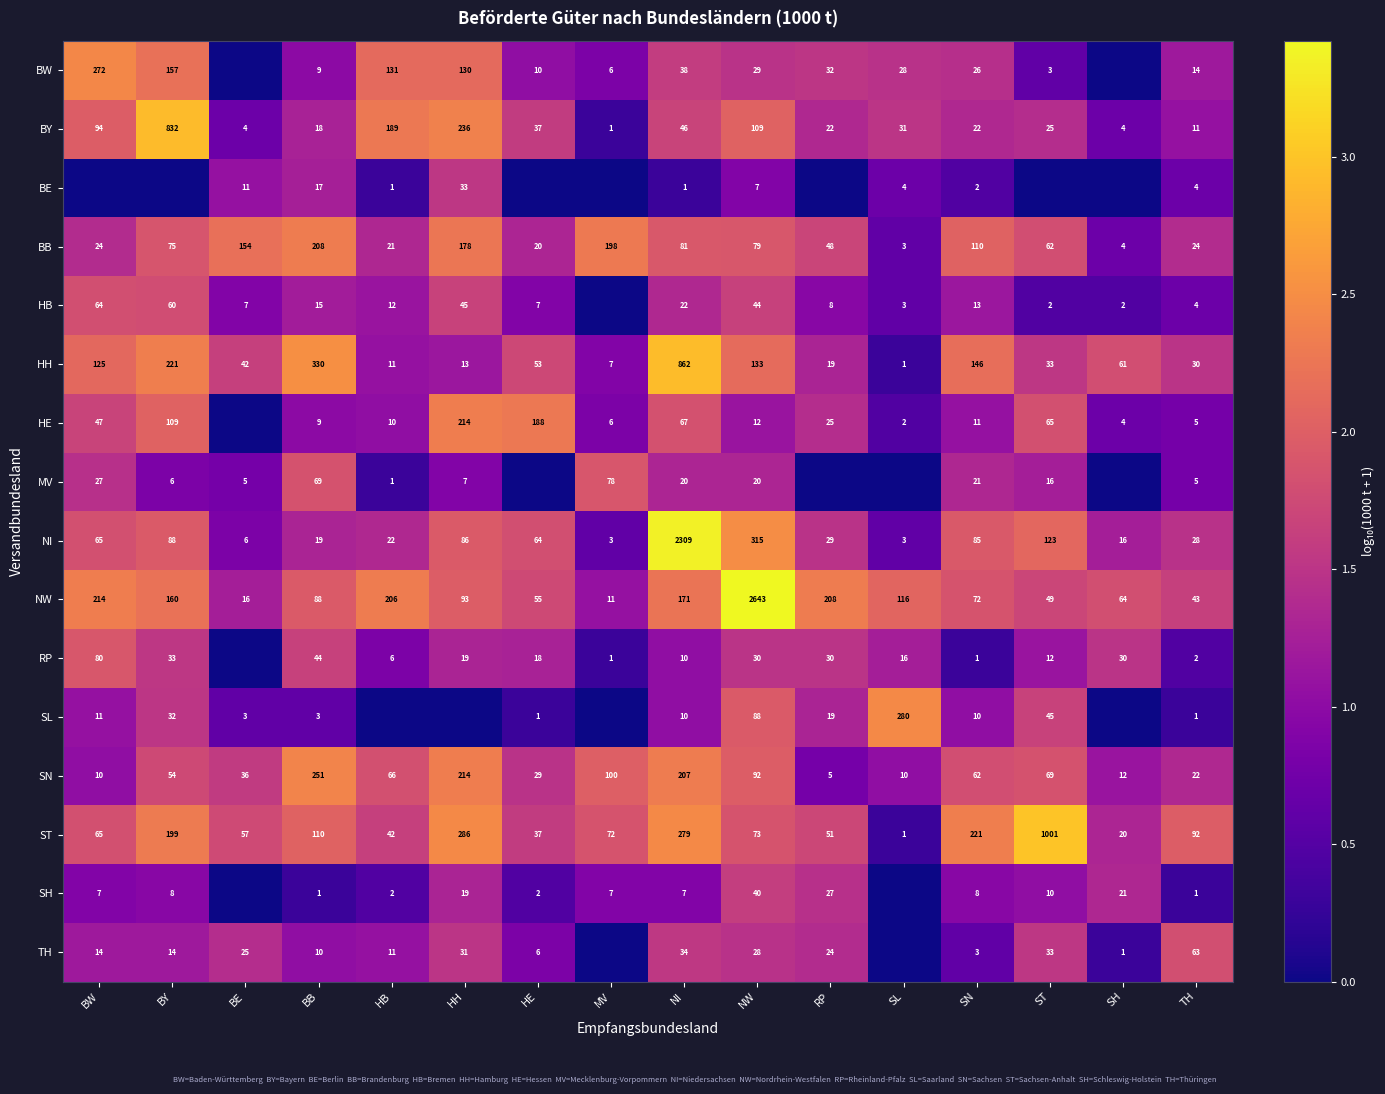

What is the difference between the highest and lowest values at SN?

220